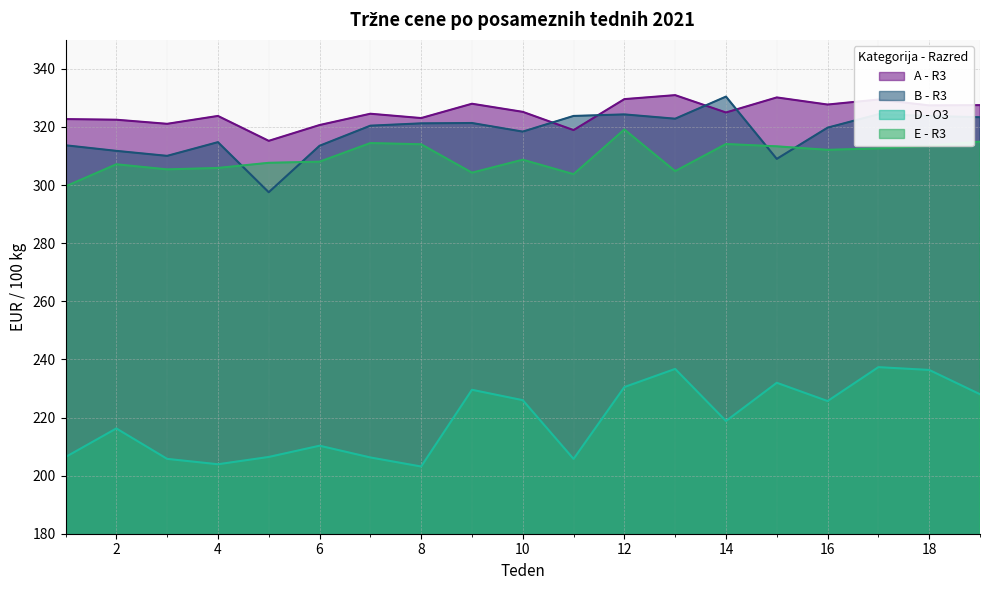

The value of B - R3 at 5 is 297.5. True or false?

True